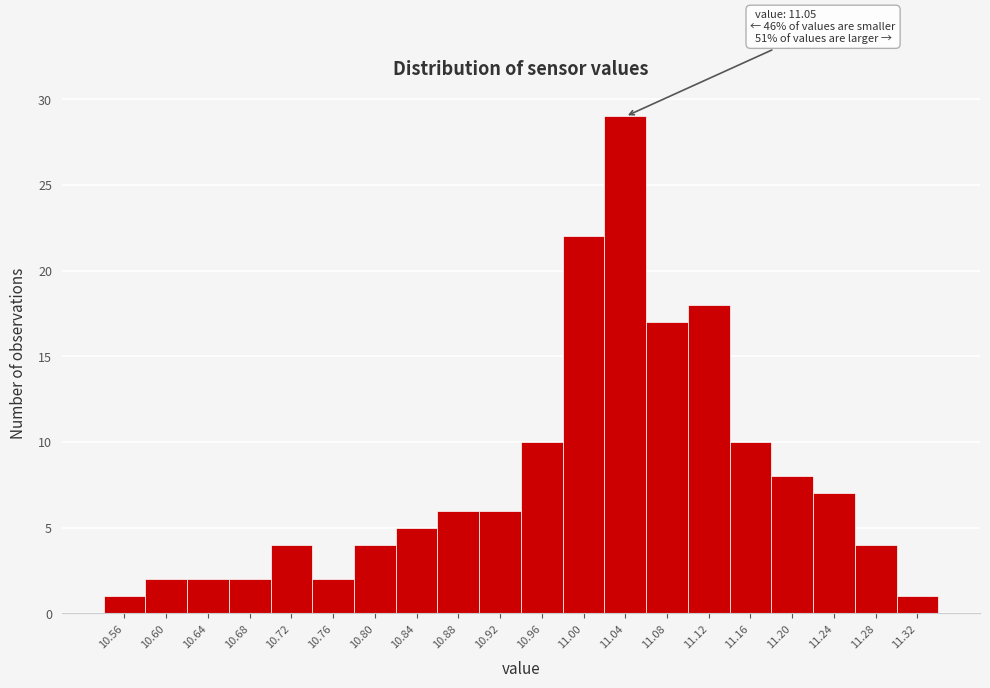

Reading left to right, extract all data points from this chart.

1	2	2	2	4	2	4	5	6	6	10	22	29	17	18	10	8	7	4	1